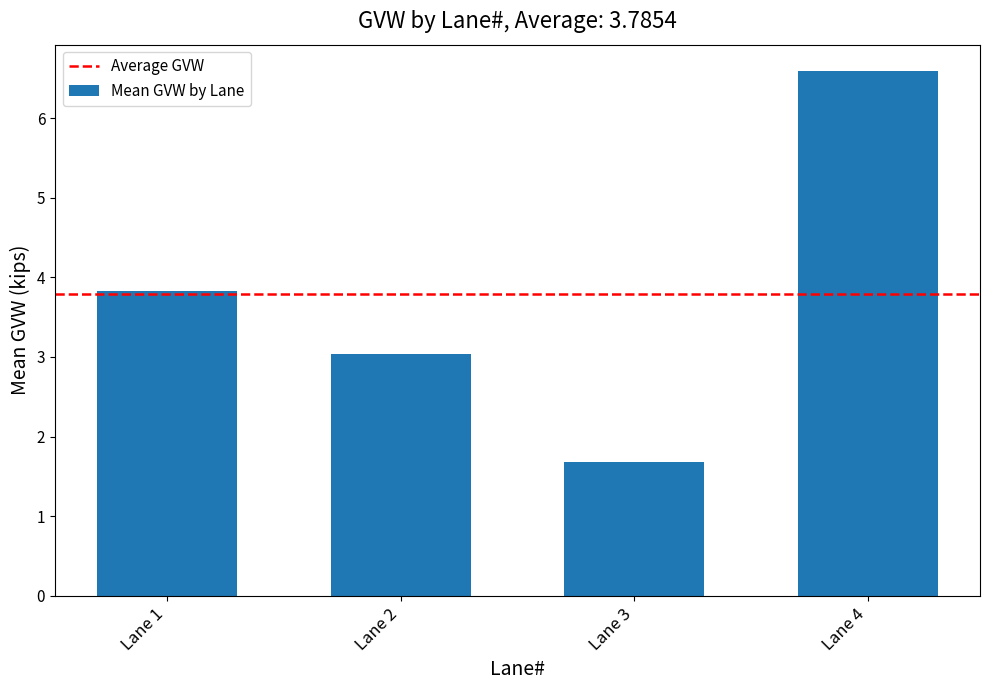

What is the sum of the values at Lane 4 and Lane 3?

8.3